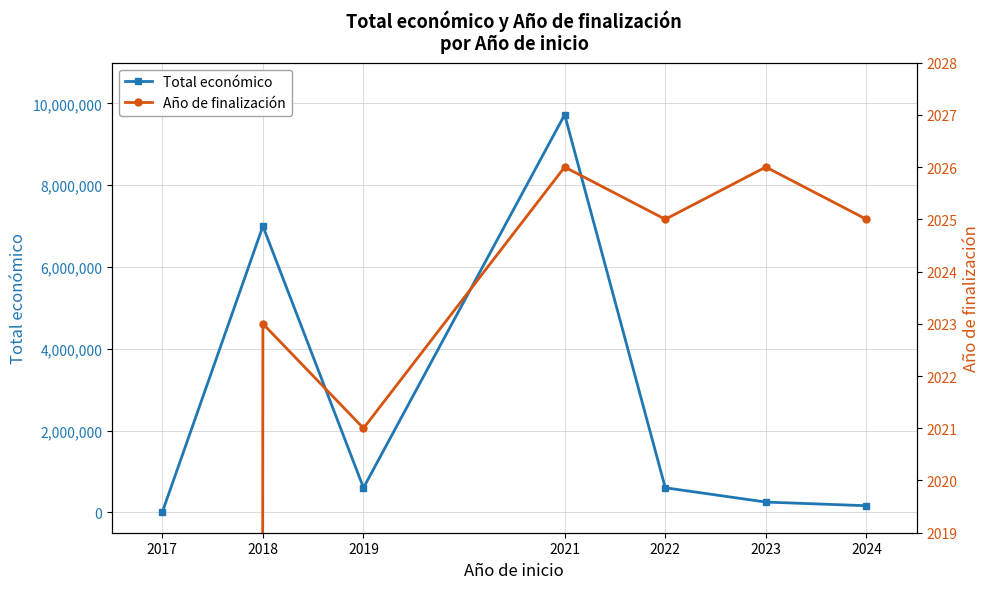

At how many categories does at least one series exceed 3093240?

2